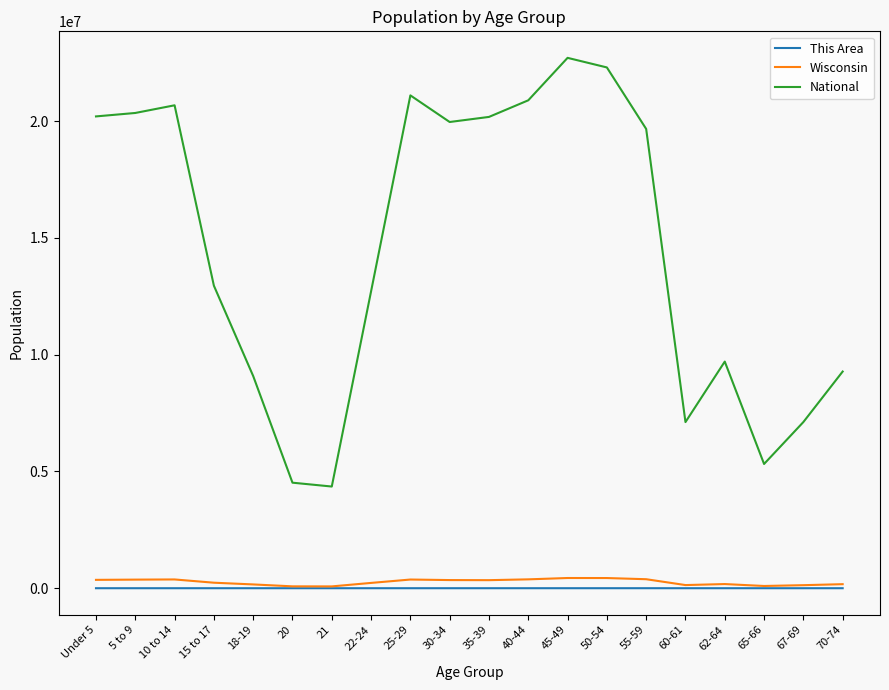

Which series has the largest total across all categories?

National